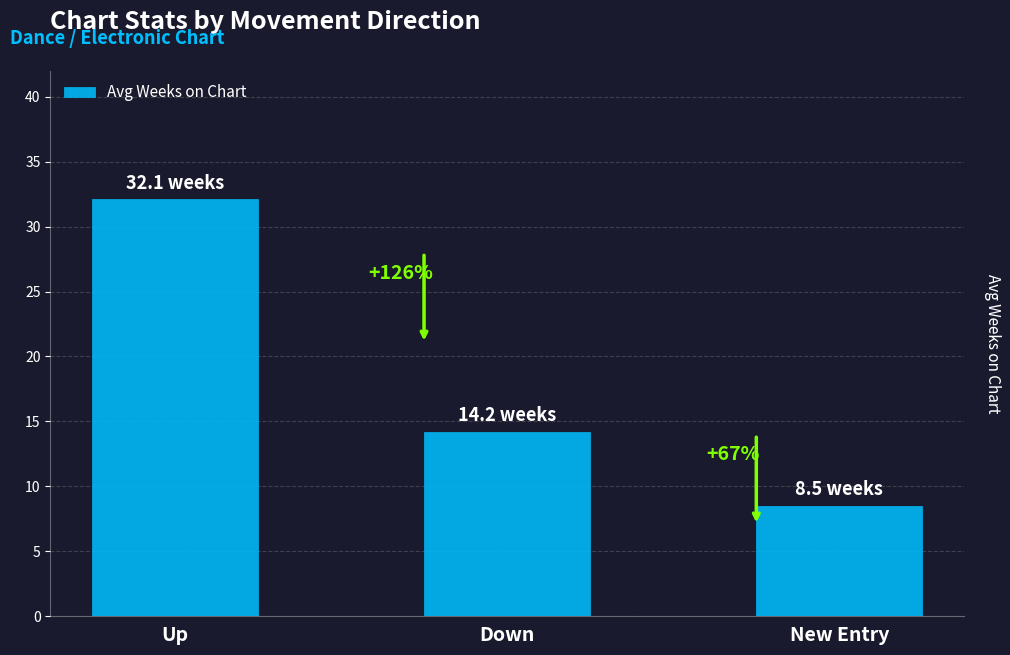

What is the change in value from Down to New Entry?

-5.7